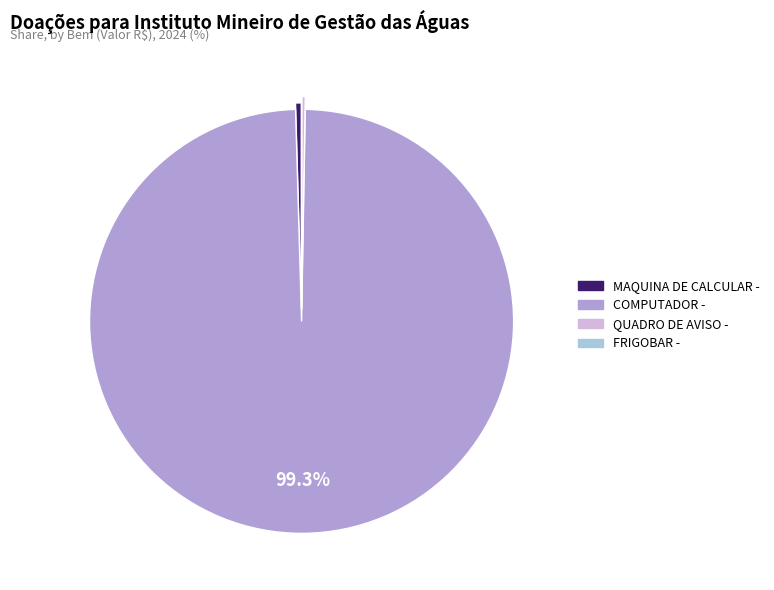

Which slice represents more than half of the pie?

COMPUTADOR -